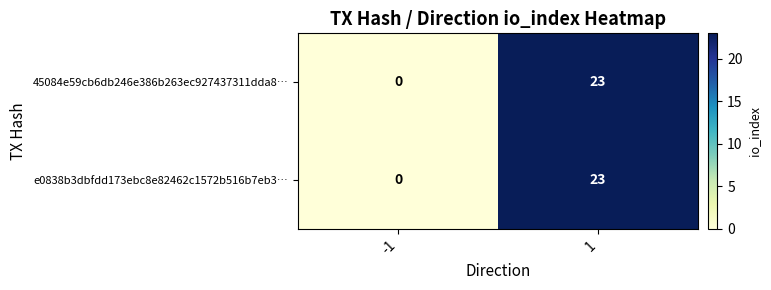

At how many categories does at least one series exceed 2?

1